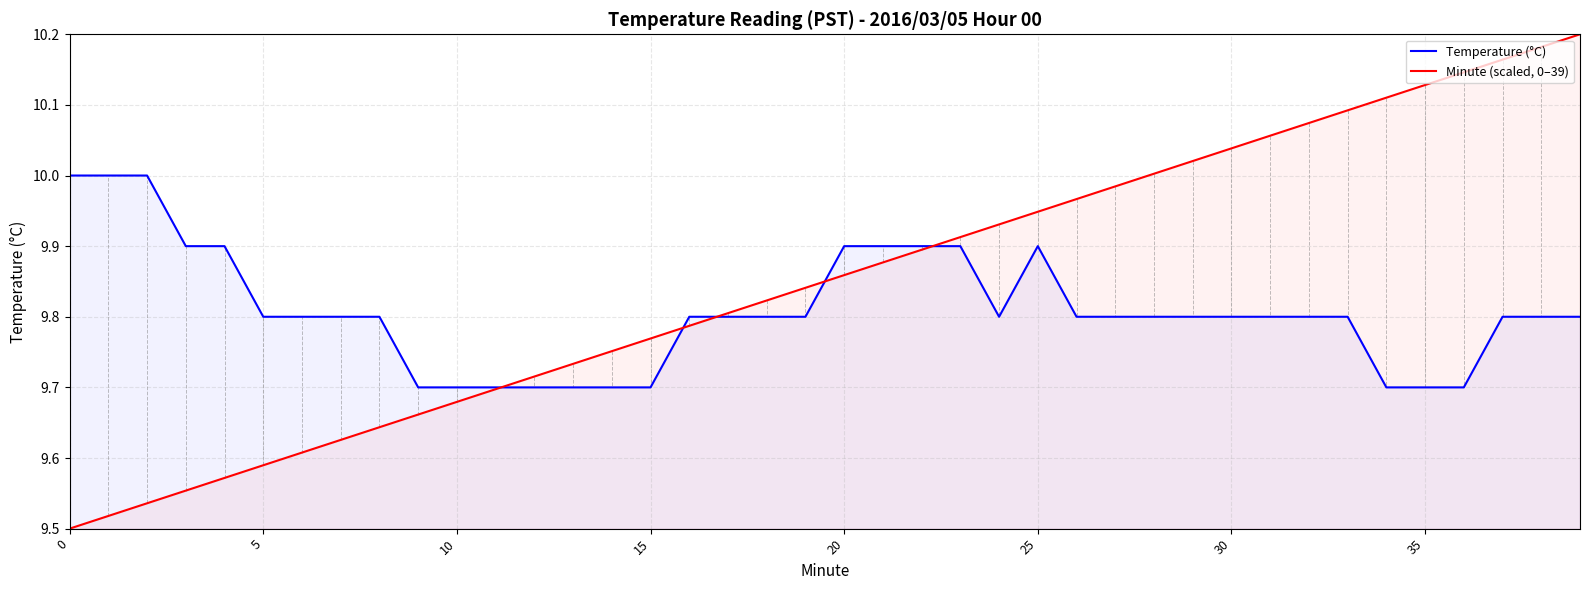

Reading left to right, what are all the values shown in this chart?

Temperature (°C): 10.0	10.0	10.0	9.9	9.9	9.8	9.8	9.8	9.8	9.7	9.7	9.7	9.7	9.7	9.7	9.7	9.8	9.8	9.8	9.8	9.9	9.9	9.9	9.9	9.8	9.9	9.8	9.8	9.8	9.8	9.8	9.8	9.8	9.8	9.7	9.7	9.7	9.8	9.8	9.8
Minute (scaled, 0–39): 9.5	9.5	9.5	9.6	9.6	9.6	9.6	9.6	9.6	9.7	9.7	9.7	9.7	9.7	9.8	9.8	9.8	9.8	9.8	9.8	9.9	9.9	9.9	9.9	9.9	9.9	10.0	10.0	10.0	10.0	10.0	10.1	10.1	10.1	10.1	10.1	10.1	10.2	10.2	10.2